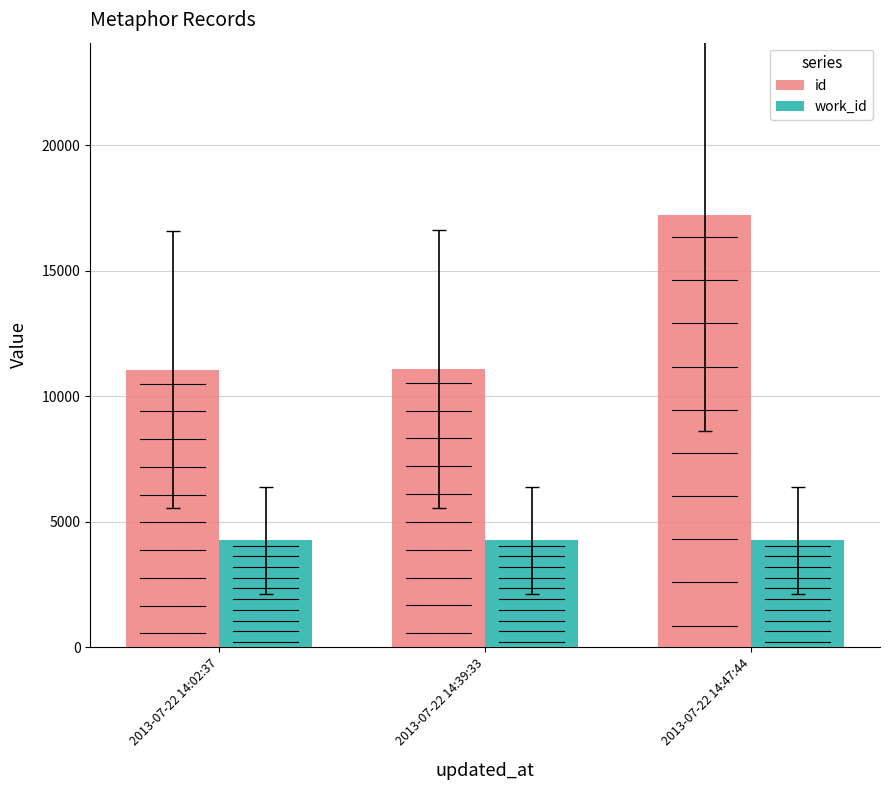

What is the approximate value of work_id at 2013-07-22 14:47:44?

4253